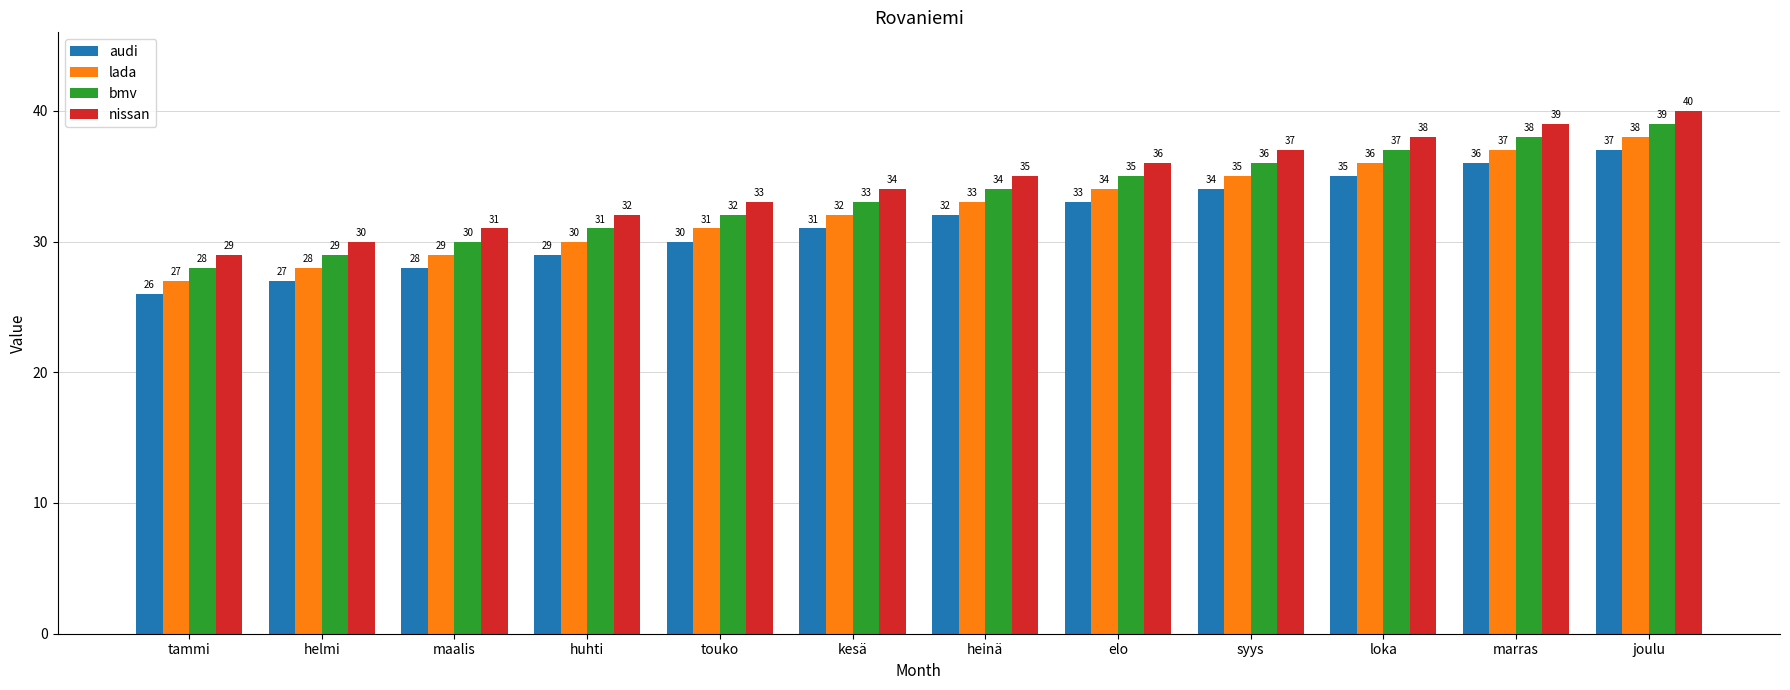

Which category has the highest value across all series?

joulu